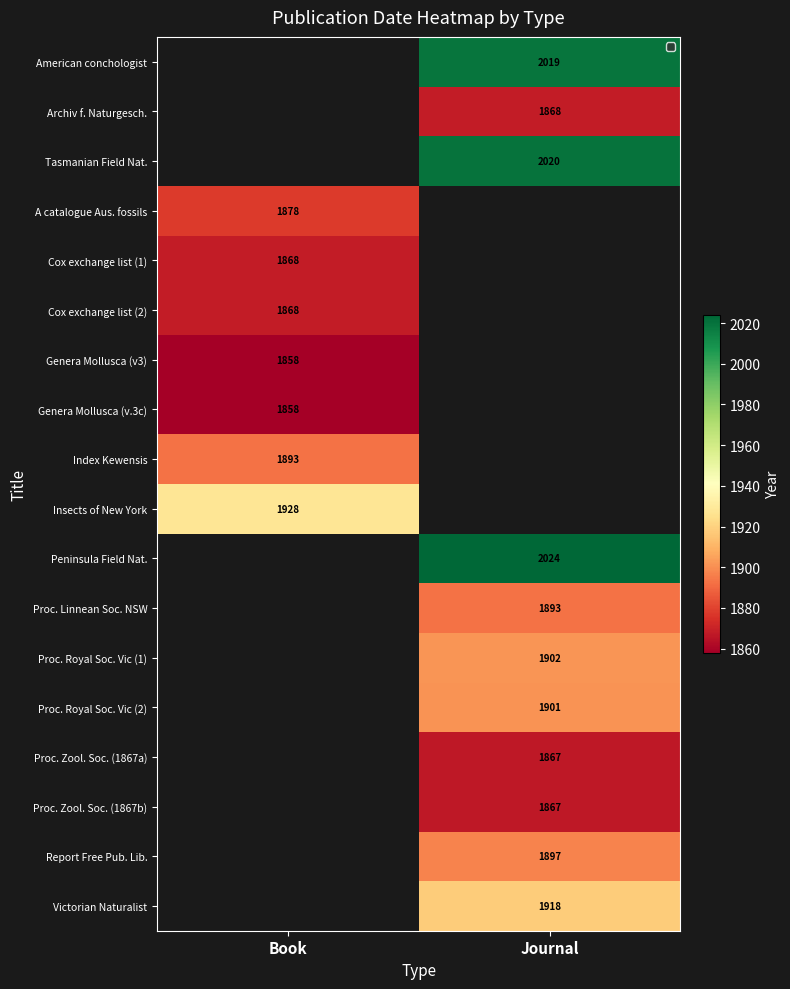

True or false: Proc. Zool. Soc. (1867a) has a value of 820 at Journal.

False